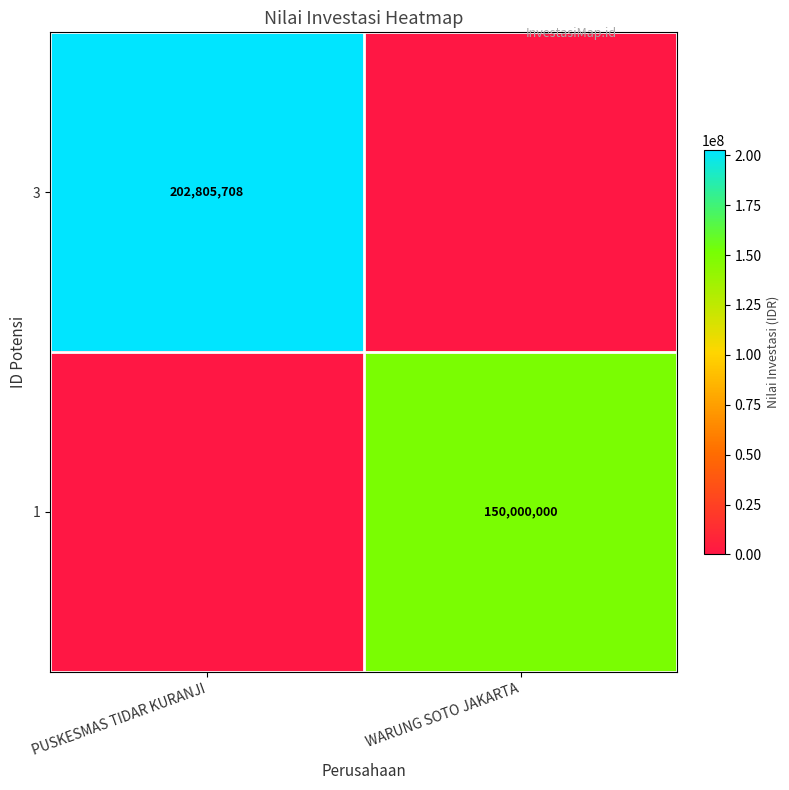

Is the value of 1 at WARUNG SOTO JAKARTA greater than the value of 3 at PUSKESMAS TIDAR KURANJI?

No